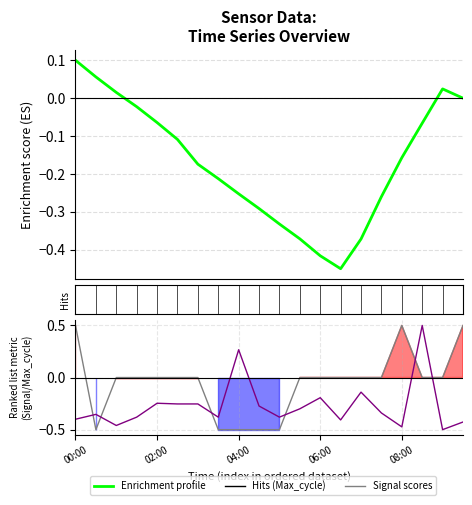

Between which two adjacent categories do Signal and Max_cycle first intersect?

00:00 and 02:00